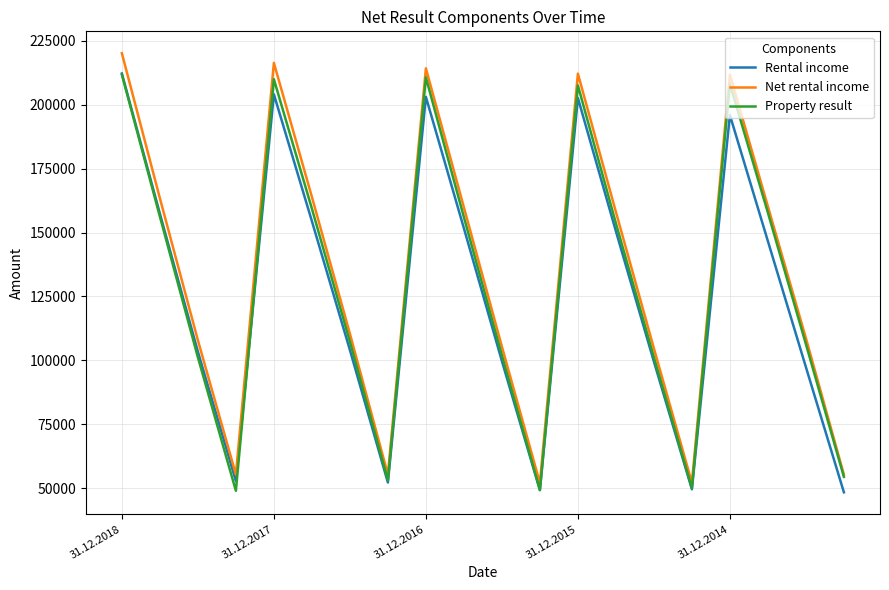

What is the highest value of the Net rental income series?

220088